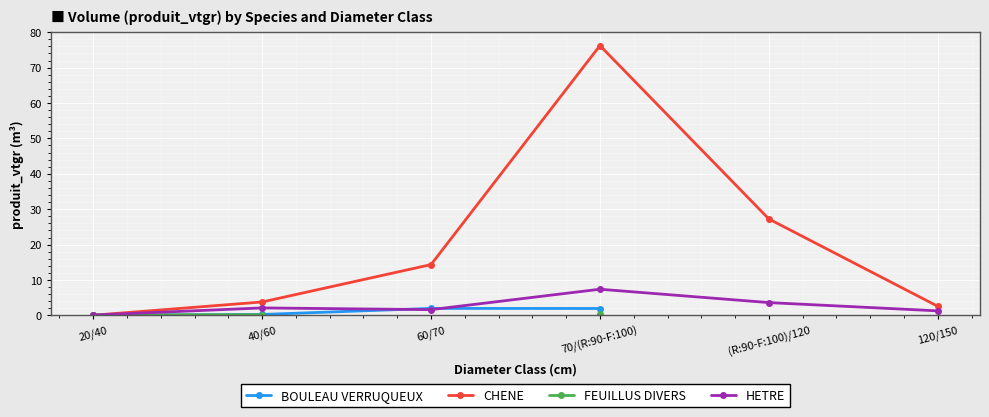

Where is CHENE nearest to the value 38?

(R:90-F:100)/120